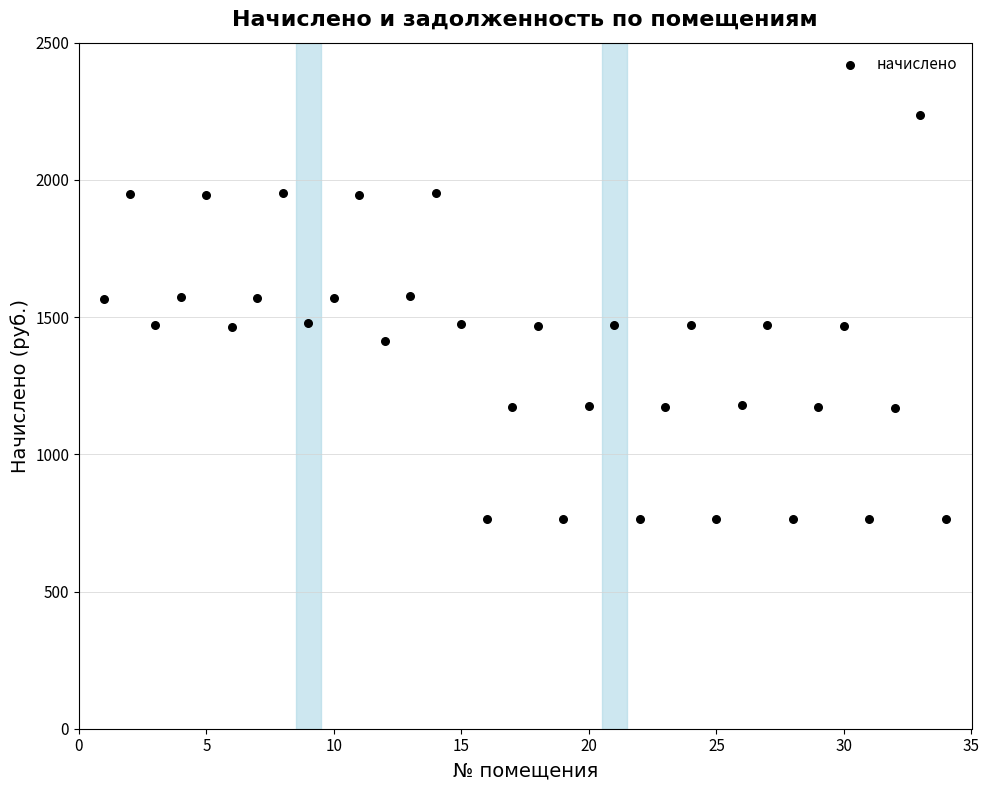

What is the range of Y values (max minus min)?

1472.1